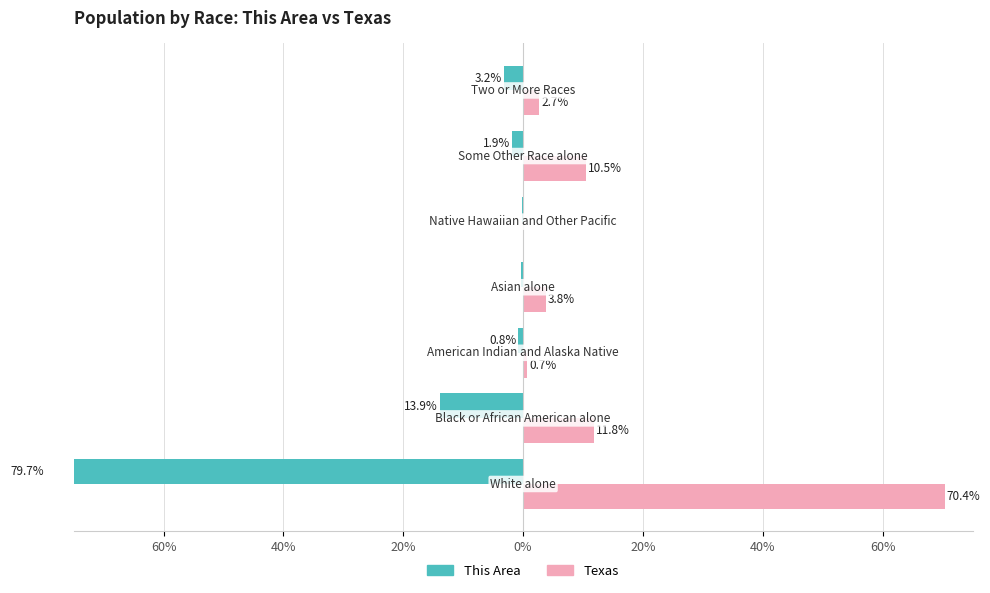

What is the difference between the maximum and minimum values in the Texas series?

70.3